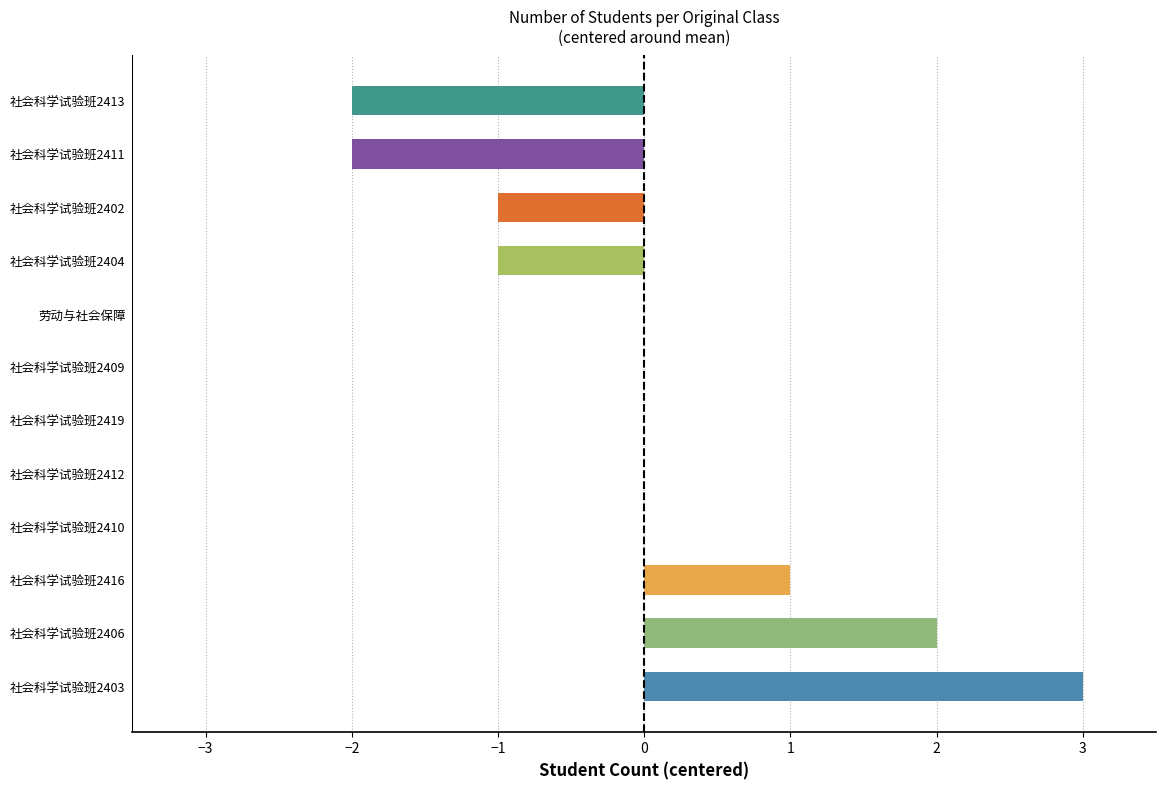

The chart shows a value of -2 at 社会科学试验班2412. True or false?

False